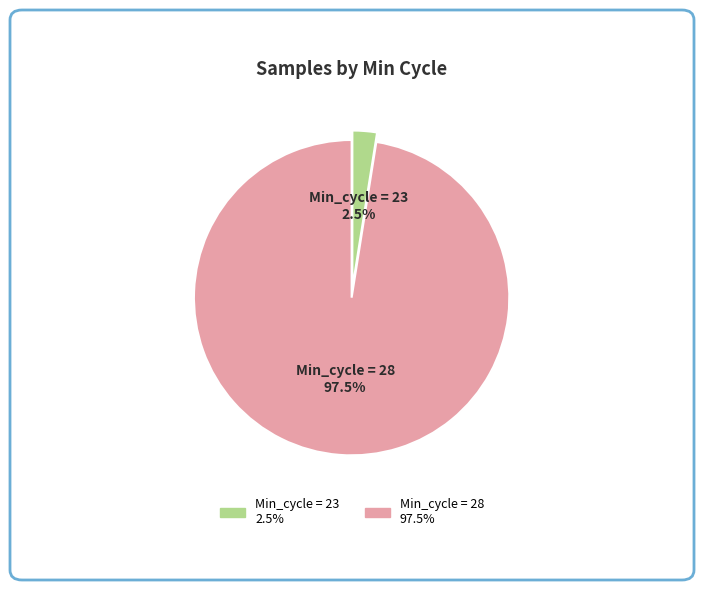

What is the majority slice?

Min_cycle = 28